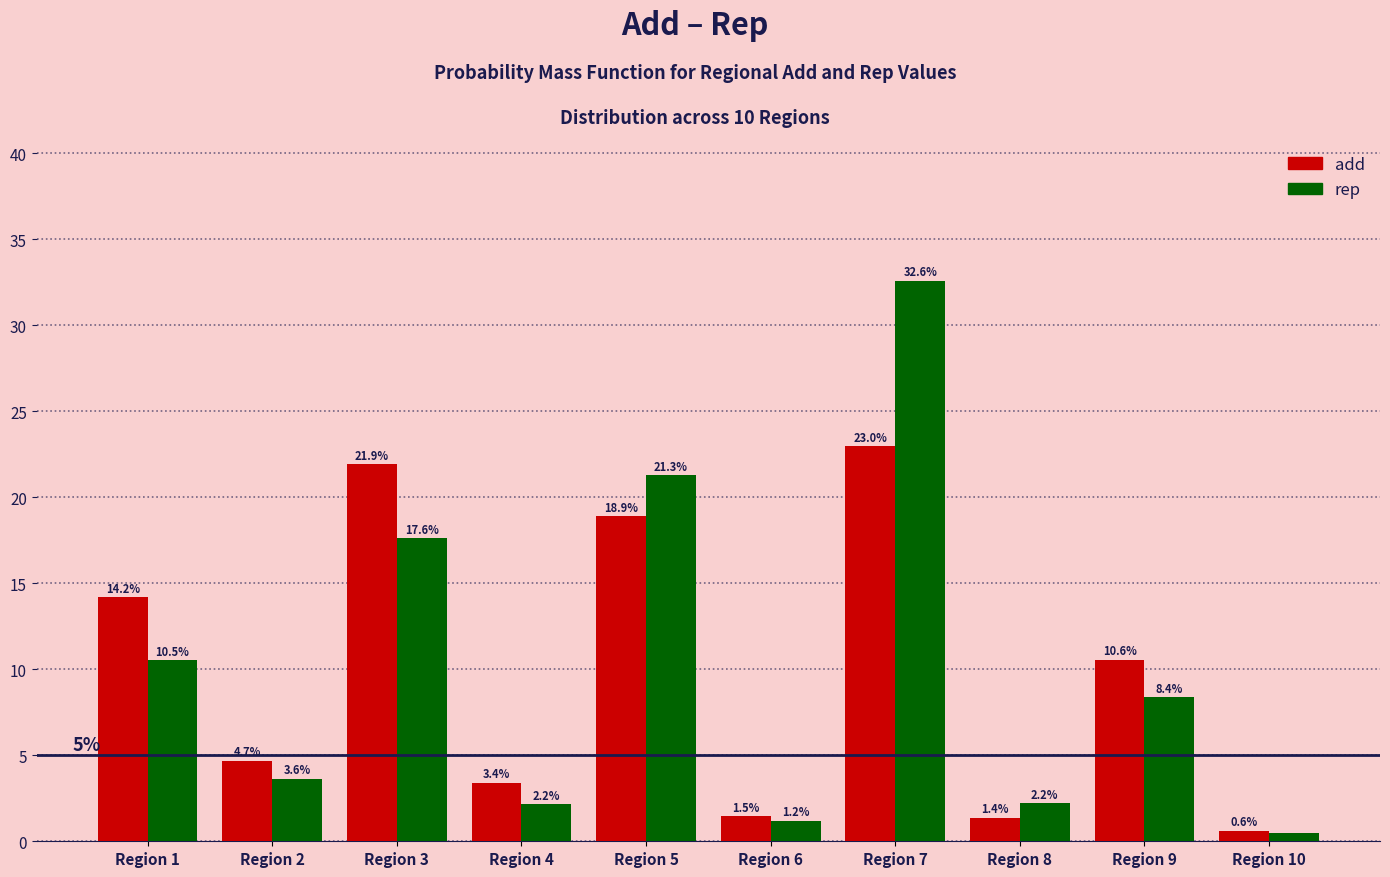

The value of add at Region 3 is 10.9. True or false?

False